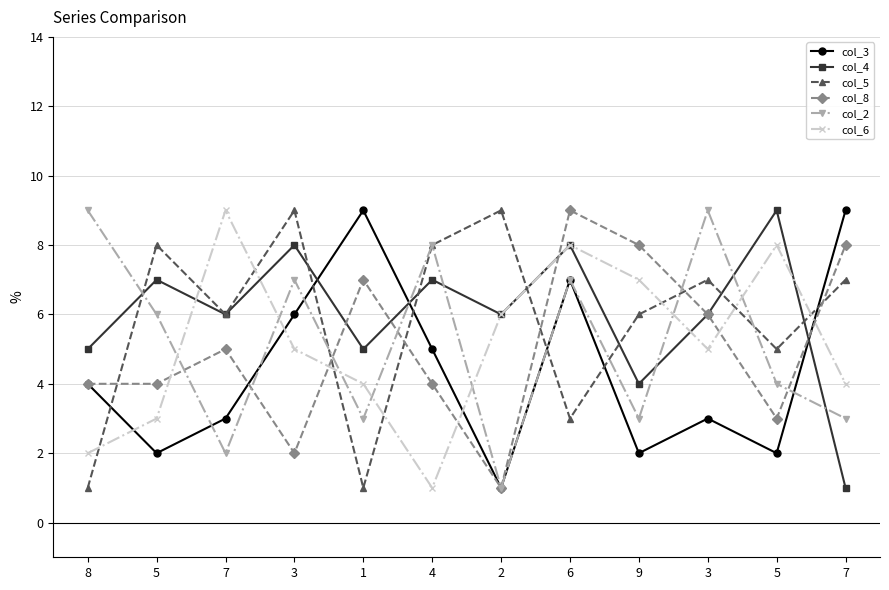

At which label does col_3 reach its minimum?

2